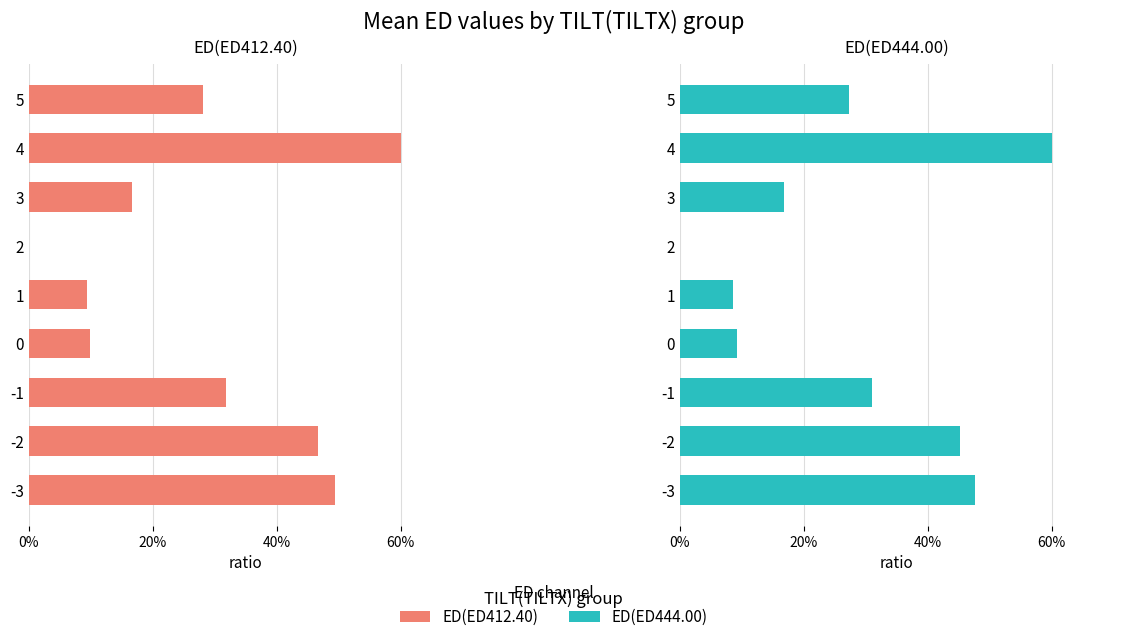

What are all the series names shown in the legend?

ED(ED412.40), ED(ED444.00)